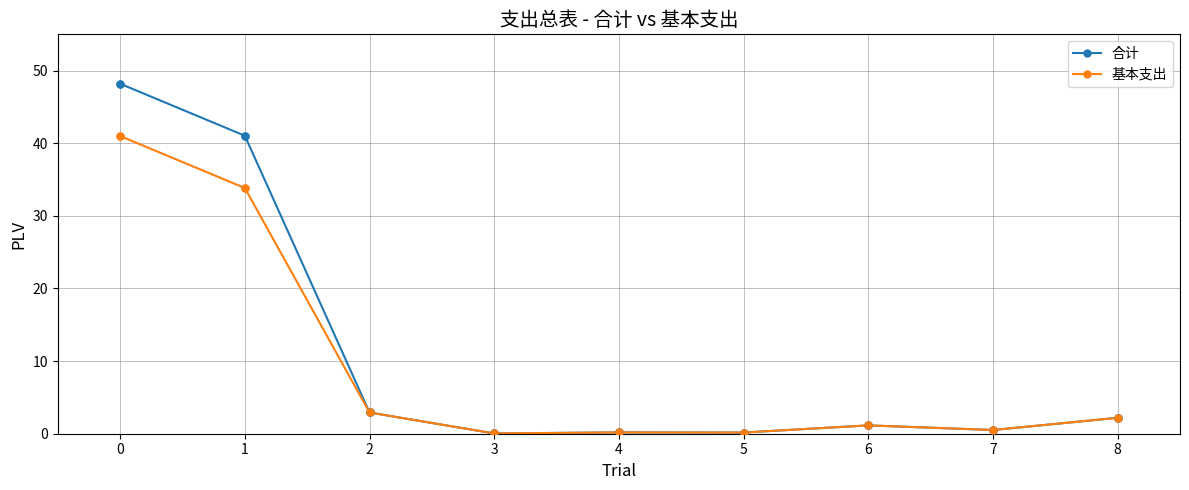

Which series has the widest spread of values?

合计